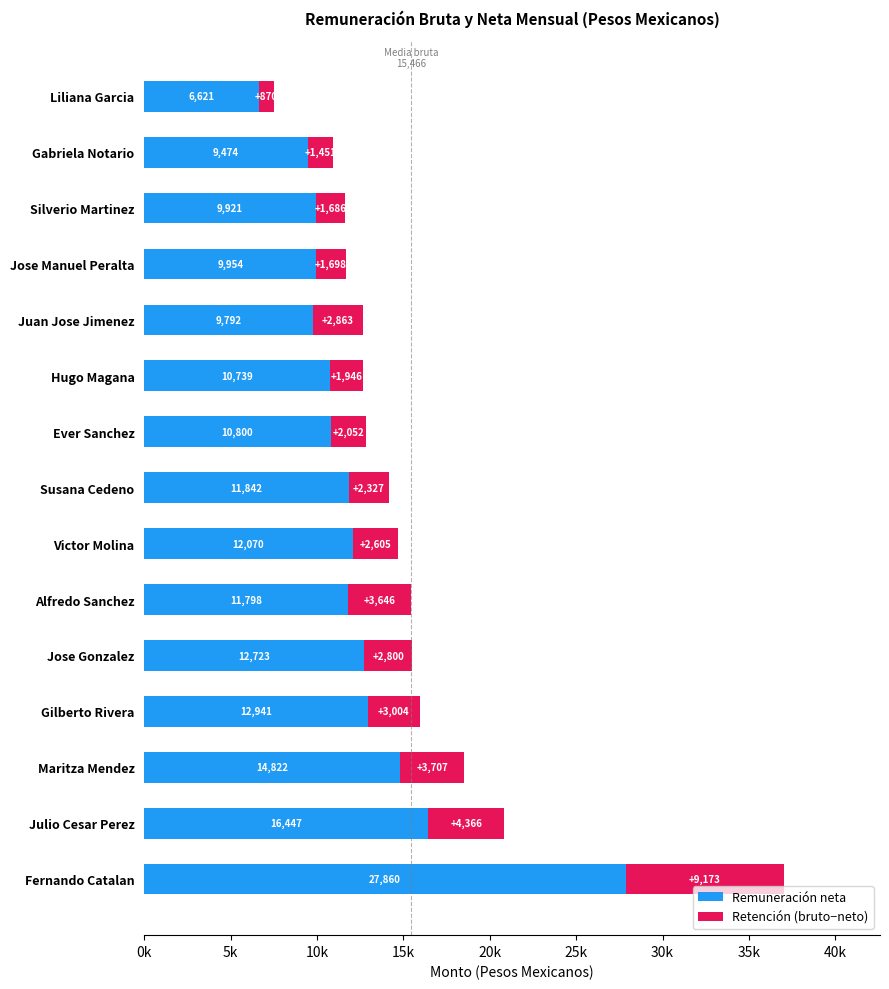

At which category is the sum across all series the highest?

Fernando Catalan